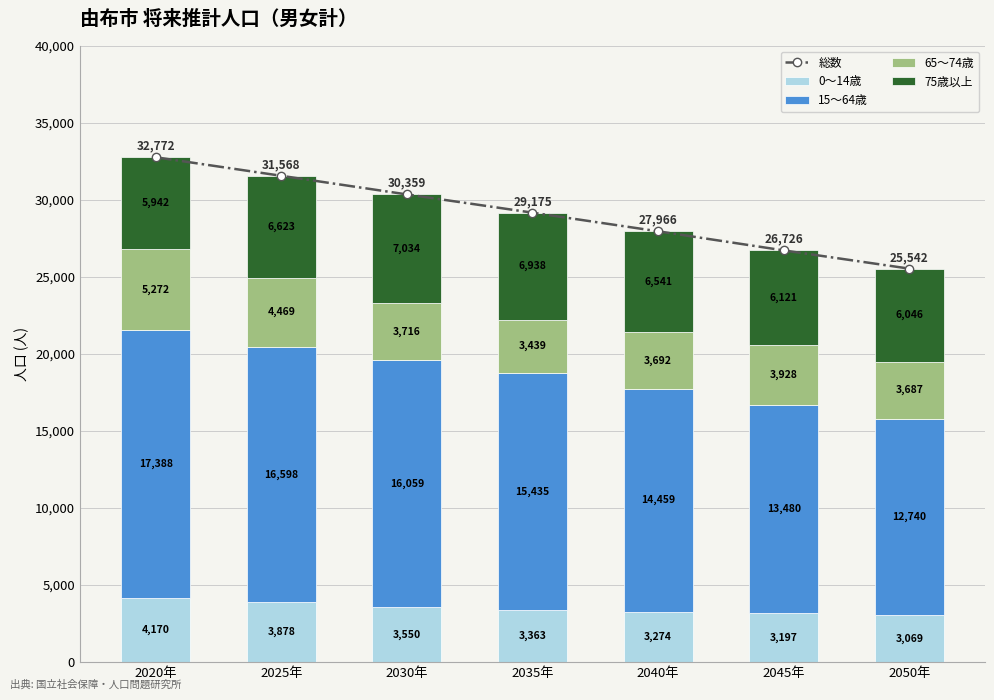

Rank the categories by 0～14歳 value from lowest to highest.

2050年, 2045年, 2040年, 2035年, 2030年, 2025年, 2020年